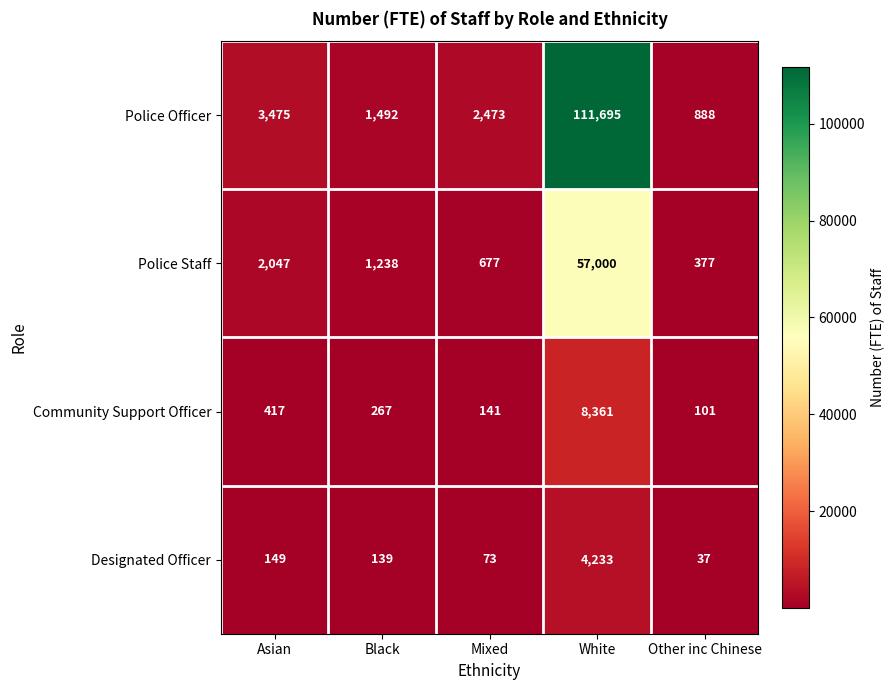

Reading left to right, extract all data points from this chart.

Police Officer: 3475	1492	2473	111695	888
Police Staff: 2047	1238	677	57000	377
Community Support Officer: 417	267	141	8361	101
Designated Officer: 149	139	73	4233	37